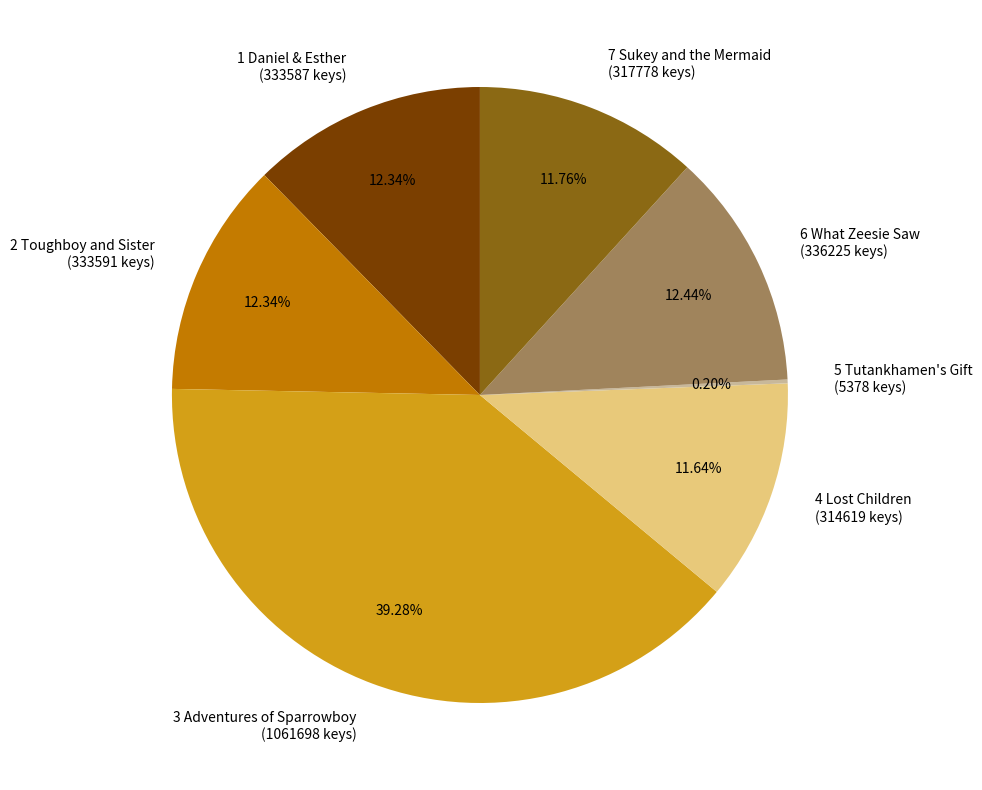

To the nearest percent, what is the difference between the largest and smallest slice percentages?

39%